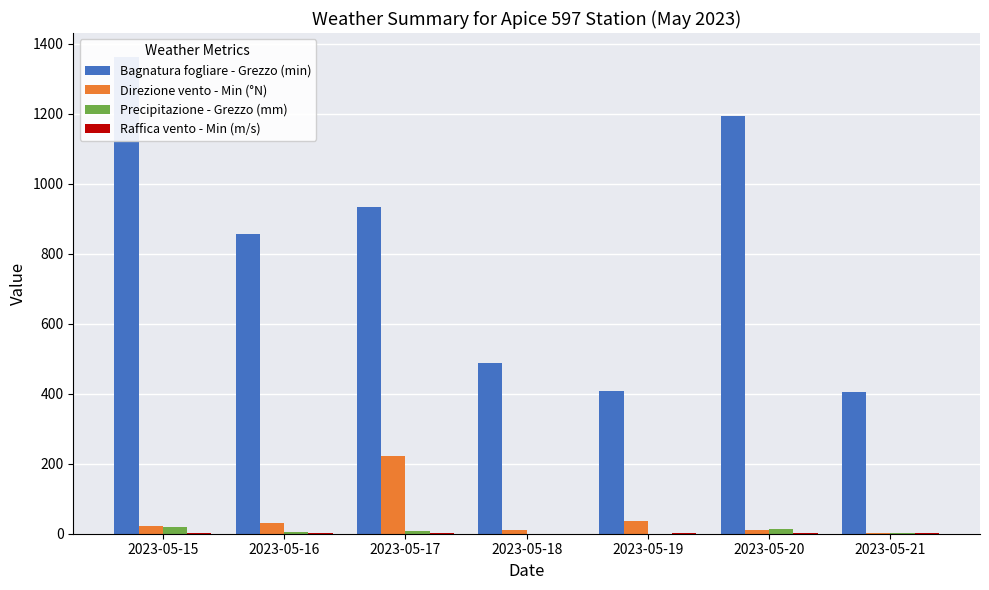

What is the difference between the Raffica vento - Min (m/s) values at 2023-05-19 and 2023-05-15?

0.2